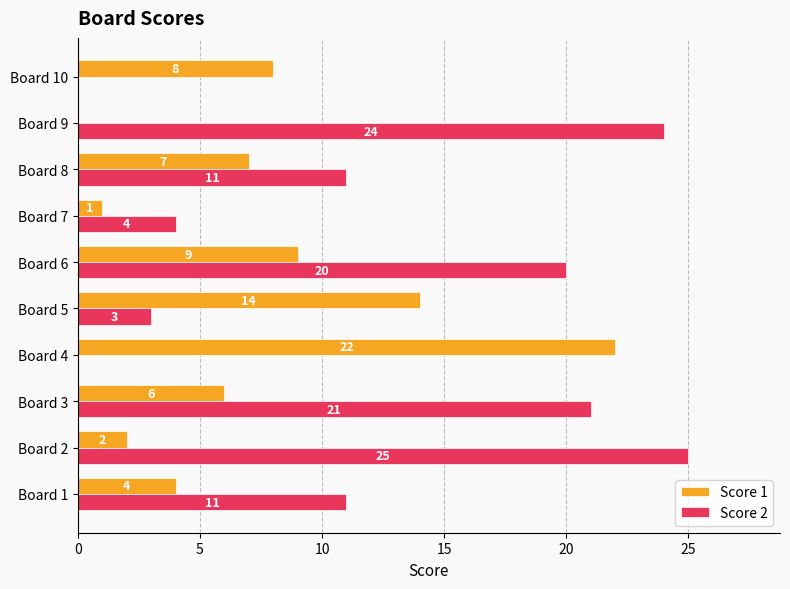

Which series changed the most between Board 1 and Board 5?

Score 1